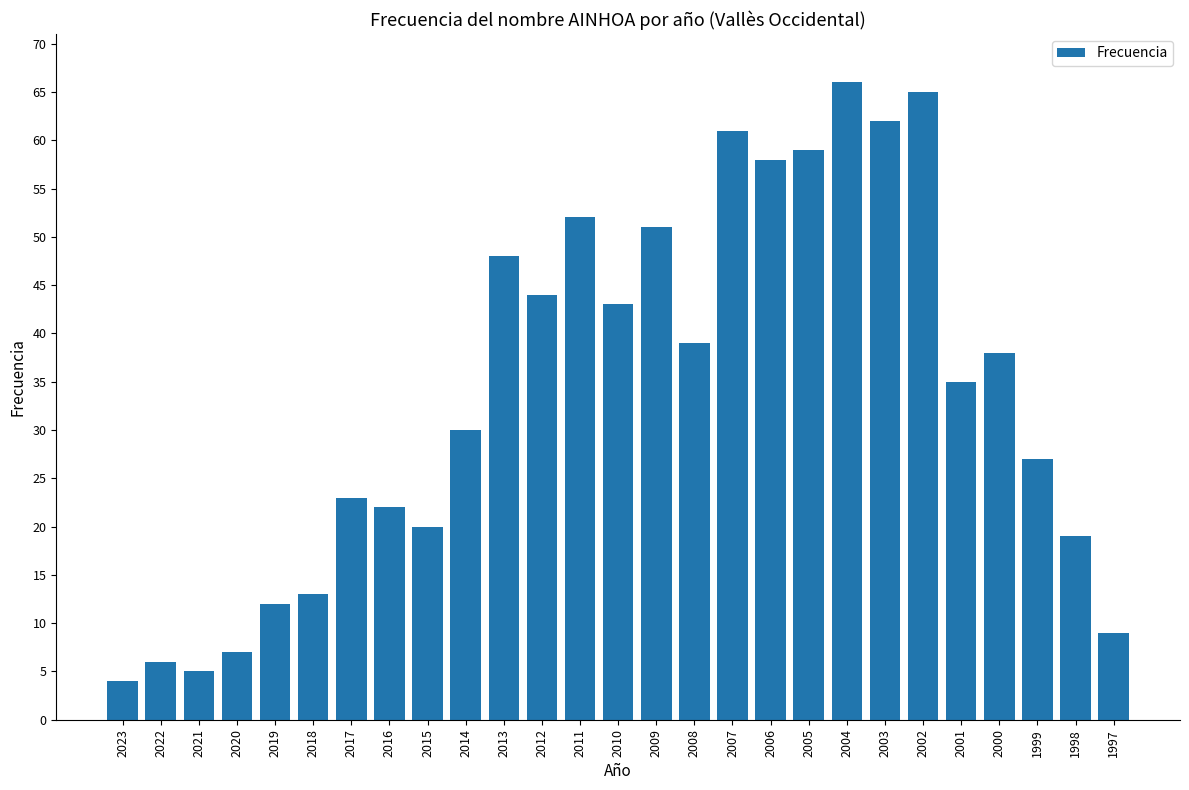

Are the bars grouped side by side (vs. stacked)?

No